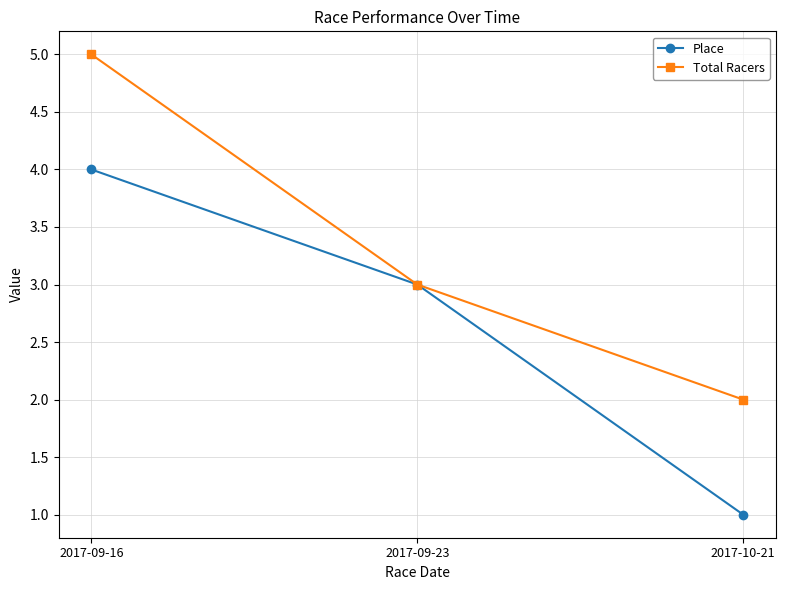

Reading left to right, extract all data points from this chart.

Place: 2017-09-16=4	2017-09-23=3	2017-10-21=1
Total Racers: 2017-09-16=5	2017-09-23=3	2017-10-21=2